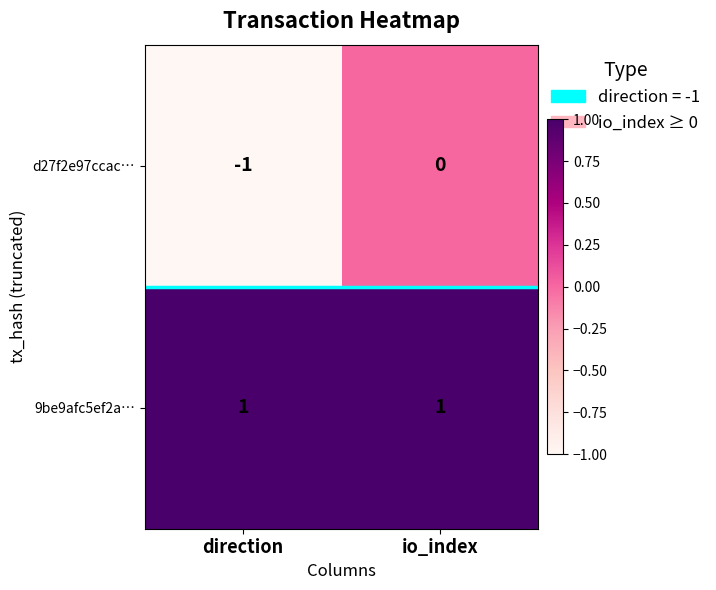

At direction, list the series in order from largest to smallest.

9be9afc5ef2a…, d27f2e97ccac…